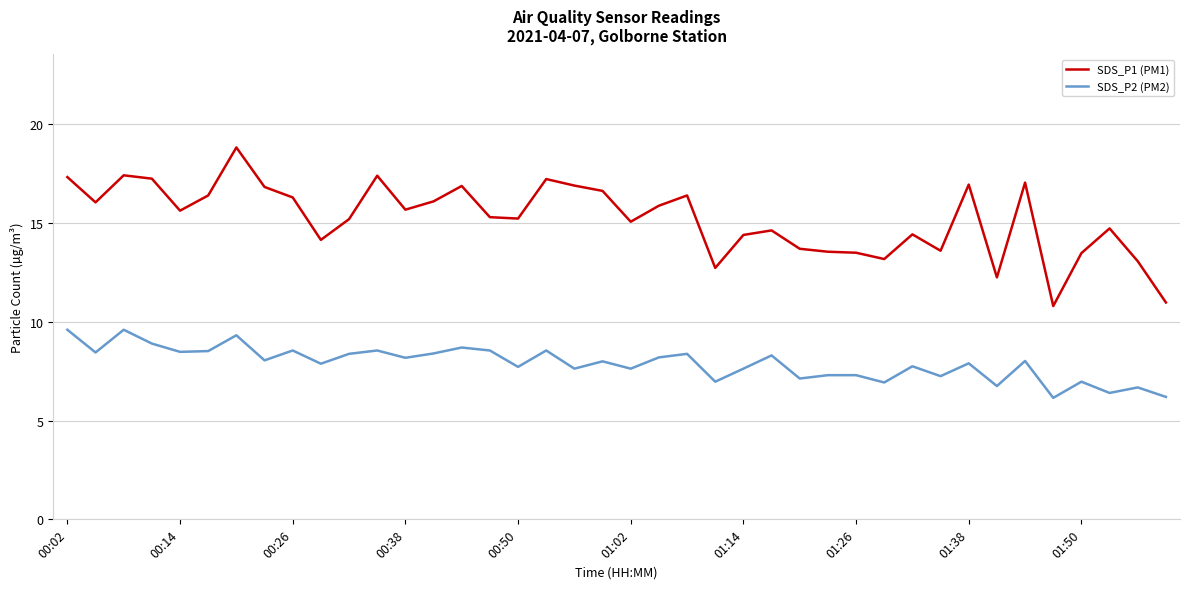

True or false: SDS_P2 (PM2) and SDS_P1 (PM1) intersect in this chart.

False